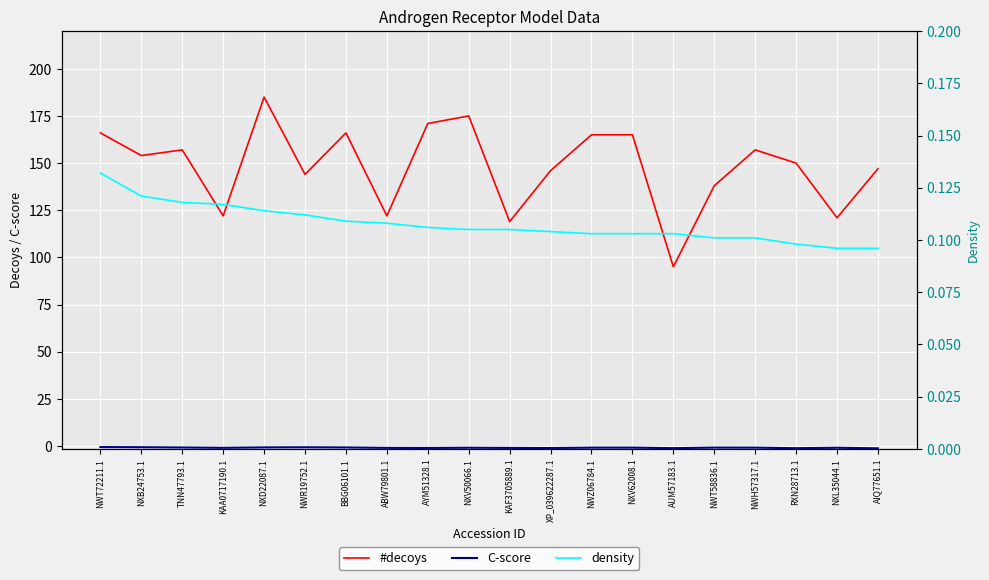

True or false: density has a value of 0.1 at BBG06101.1.

True